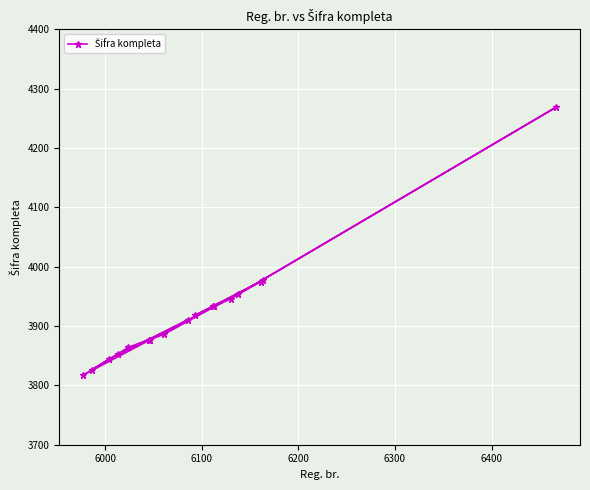

What is the value of the 11th point from the left?

3933